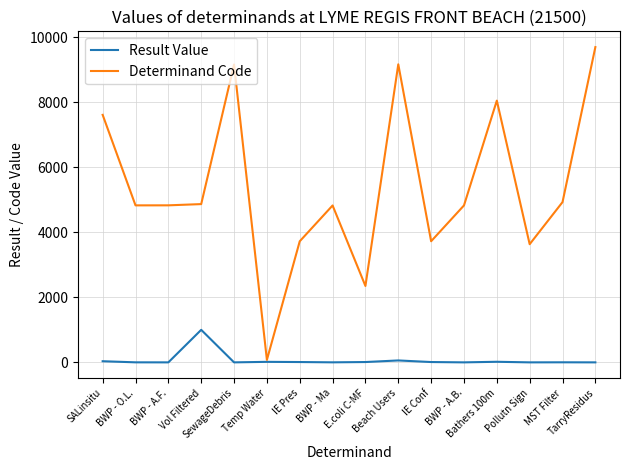

Rank the series by their average value, from lowest to highest.

Result Value, Determinand Code